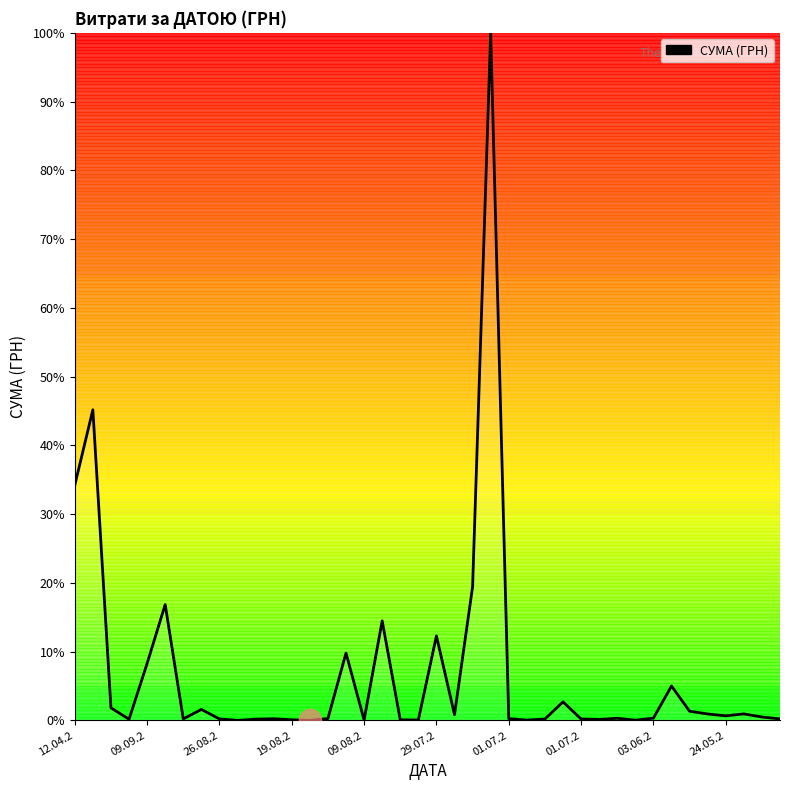

What is the maximum value shown in the chart?

100.0